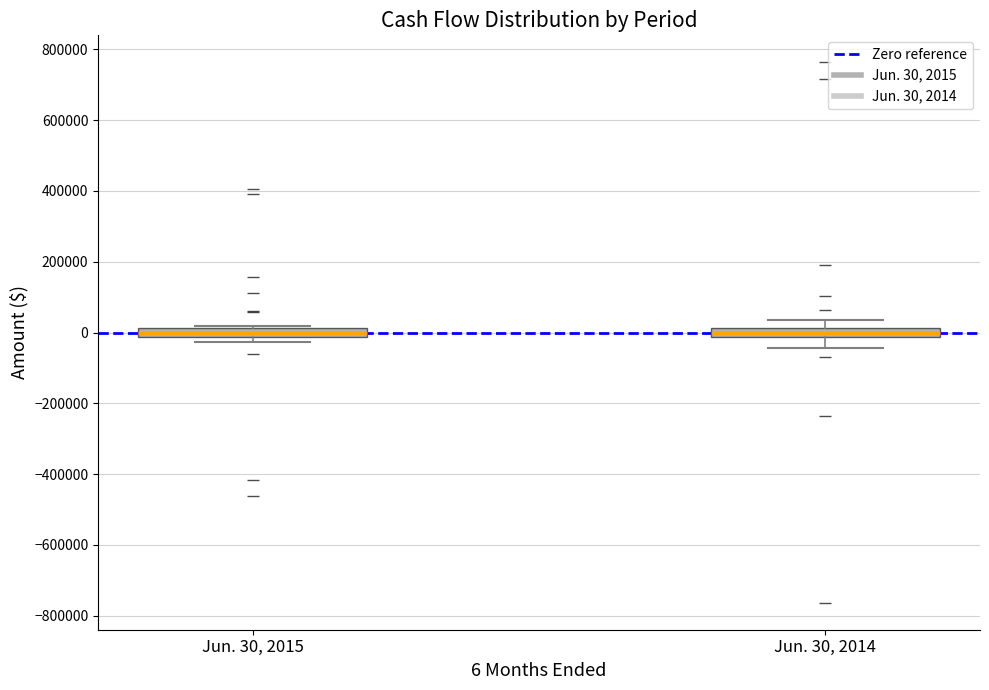

Where is the lower edge of the box for Jun. 30, 2014 on the y-axis? The values are not printed on the chart, so give them approximately, as read against the axis.

-20000